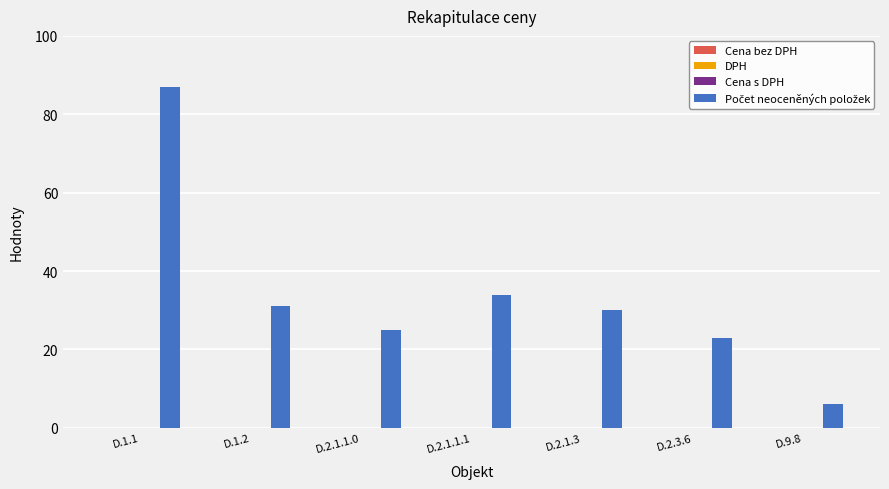

Reading left to right, list all the values displayed in this chart.

87	31	25	34	30	23	6